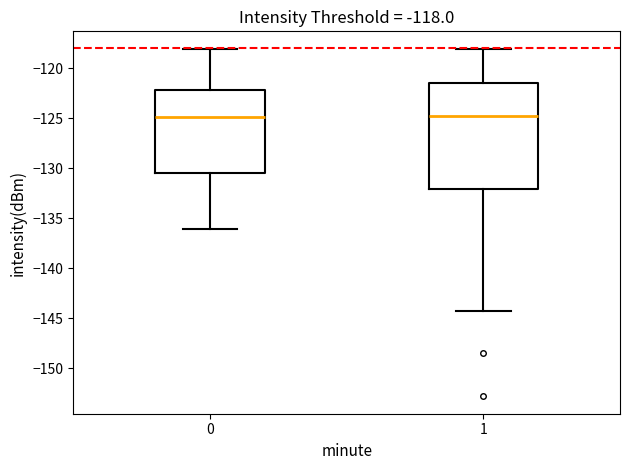

Comparing the boxes themselves (not the whiskers), which one is the tallest?

1